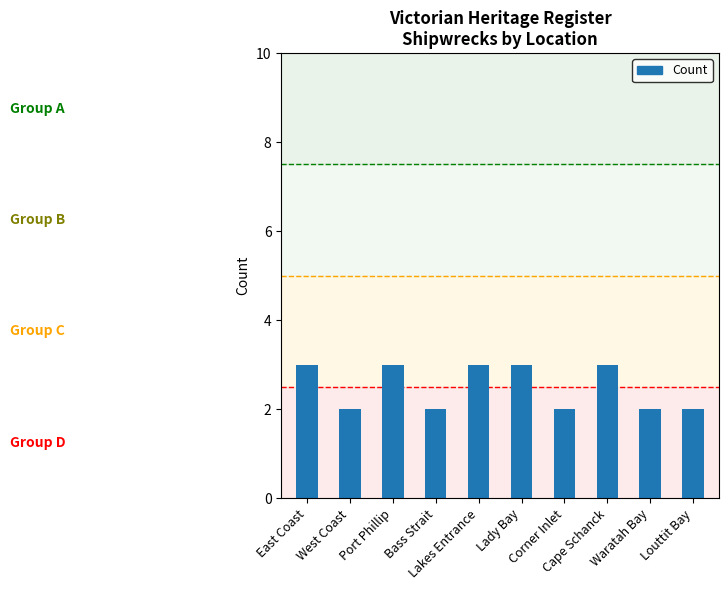

Are the bars grouped side by side (vs. stacked)?

No